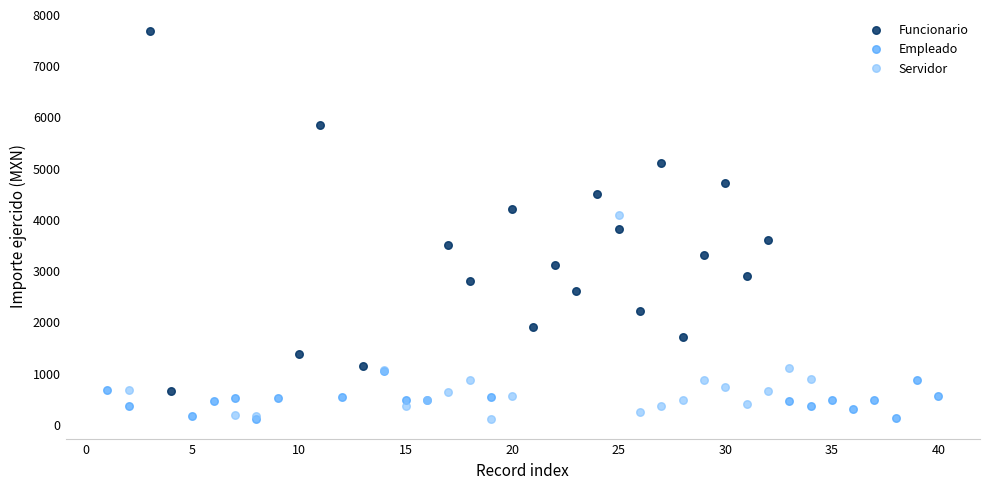

Which series contains the highest Y value?

Funcionario